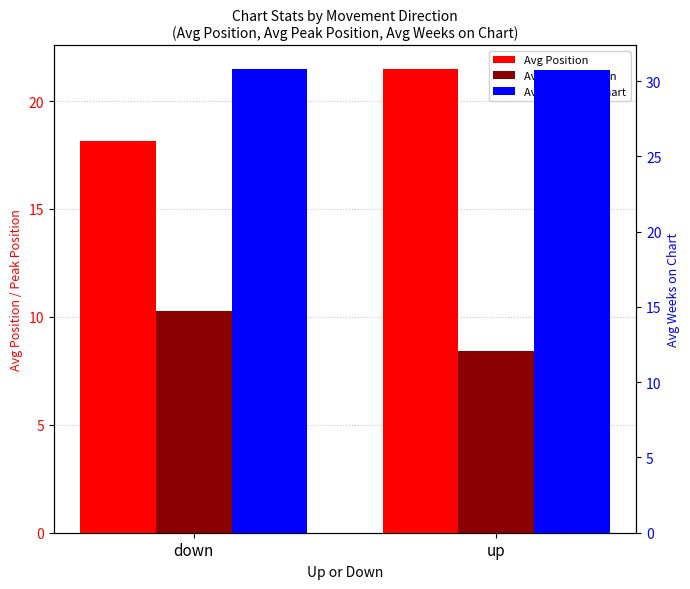

What is the sum of the Avg Weeks on Chart values at up and down?

61.6